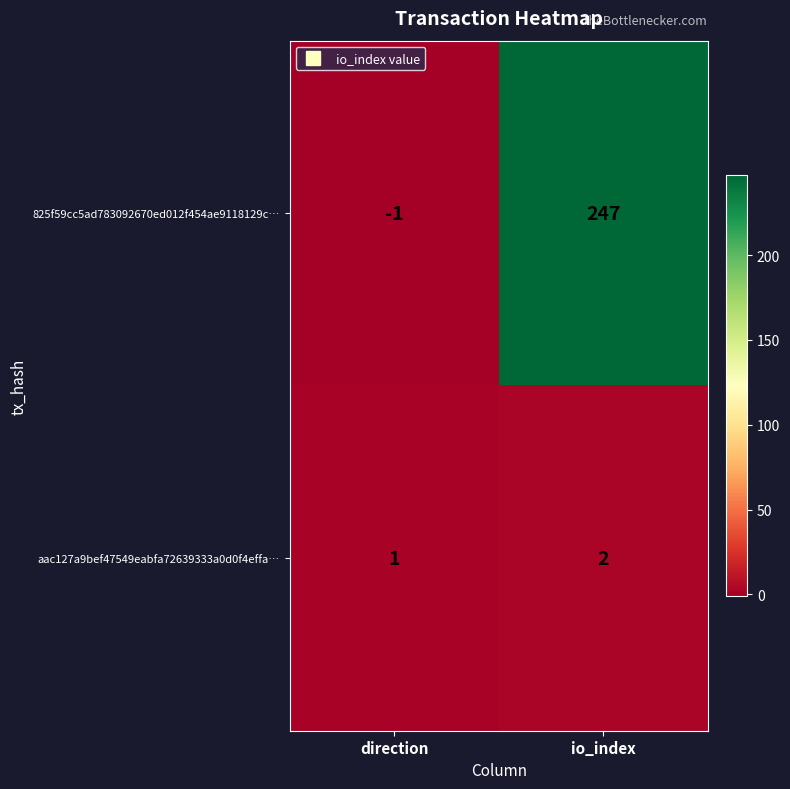

True or false: 825f59cc5ad783092670ed012f454ae9118129c… has a value of 247 at io_index.

True